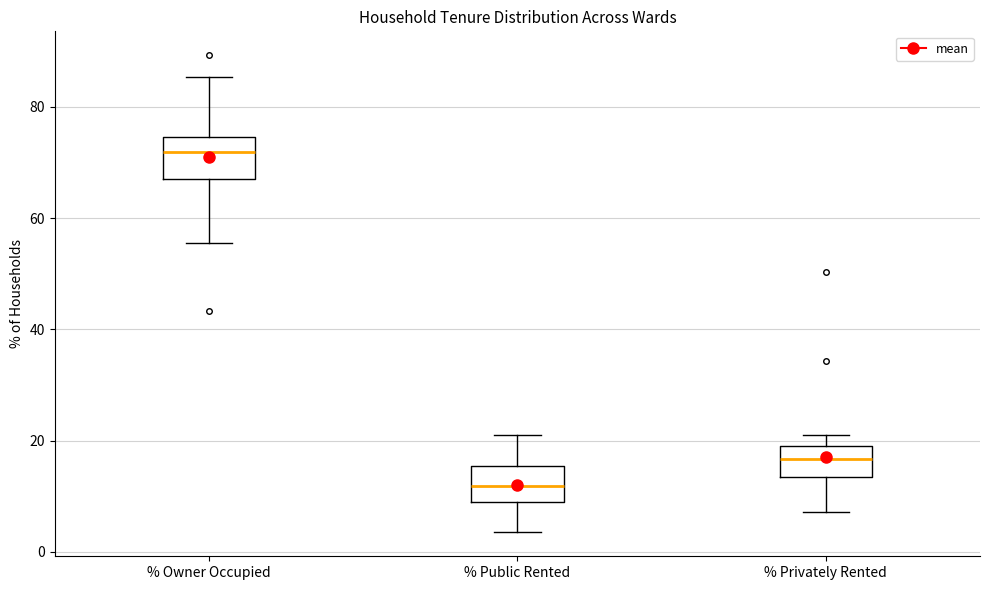

Reading left to right, read every box against the y-axis: the position of its median line, the range the box covers, and the ends of its whiskers. The values are not printed on the chart, so give them approximately, as read against the axis.

% Owner Occupied: median 72, box 68 to 74, whiskers 56 to 86
% Public Rented: median 12, box 10 to 16, whiskers 4 to 20
% Privately Rented: median 16, box 14 to 20, whiskers 8 to 22